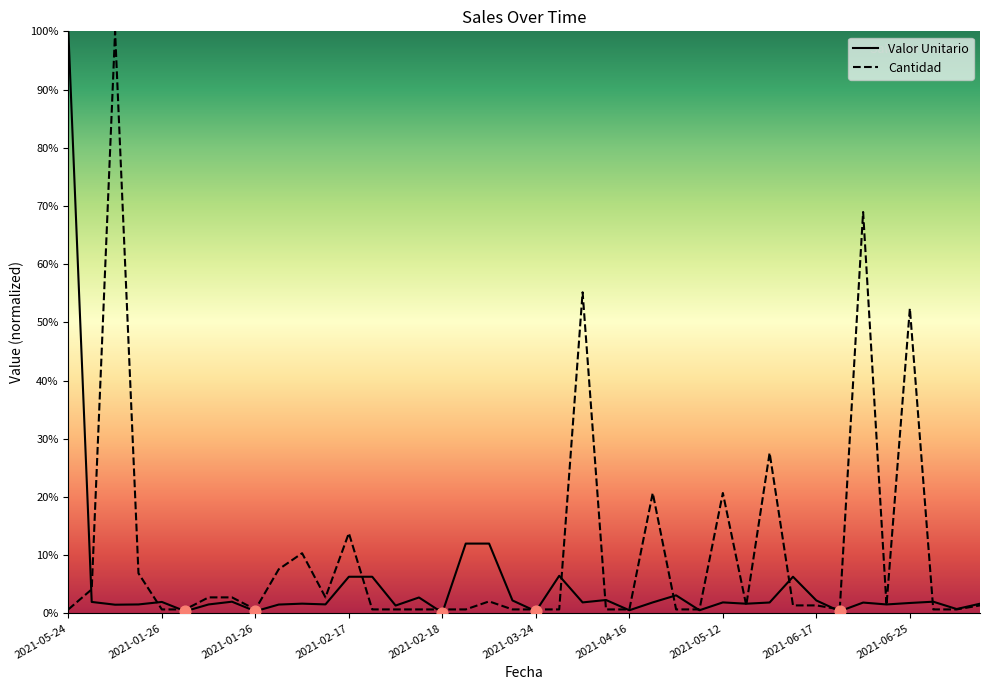

Which series has the largest total across all categories?

Cantidad